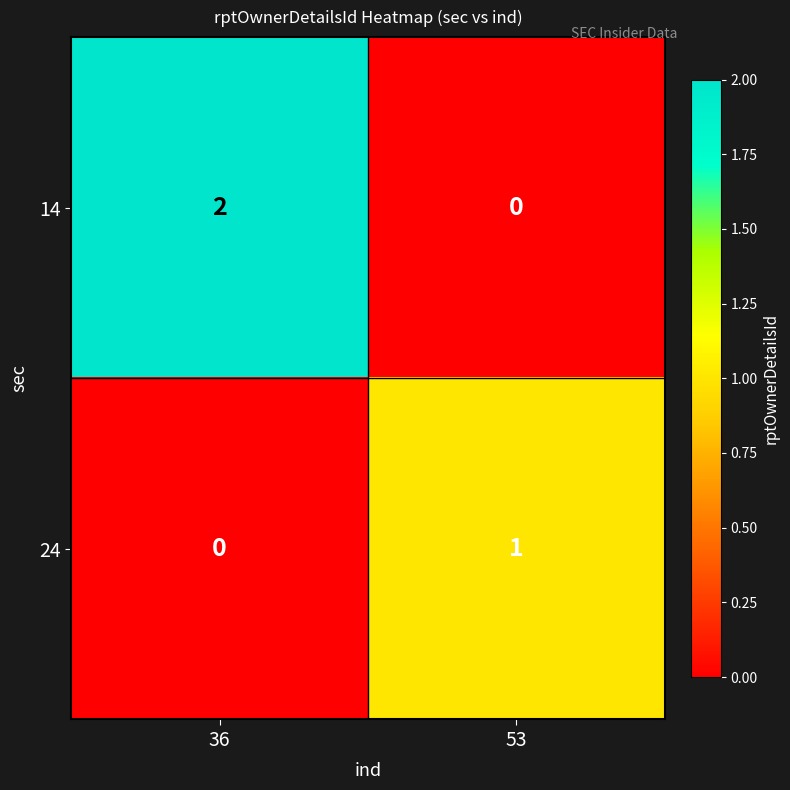

True or false: 24 has a value of 1 at 36.

False